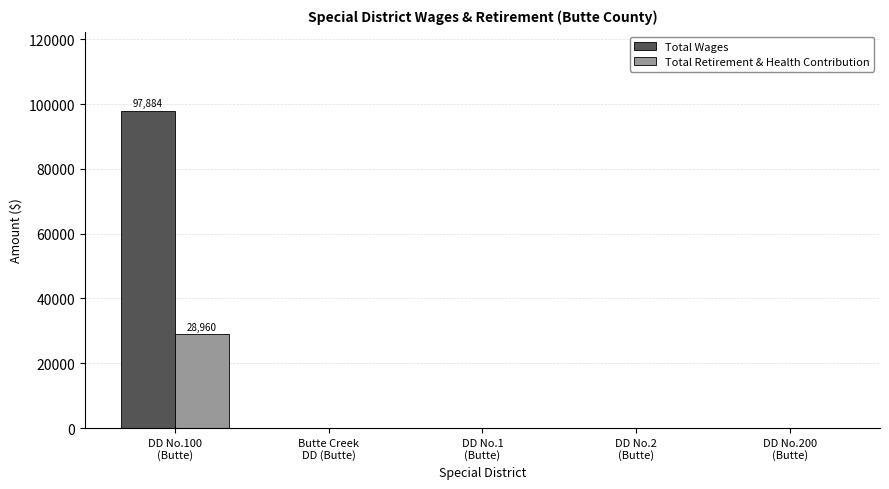

Reading left to right, what are all the values shown in this chart?

Total Wages: DD No.100
(Butte)=97884	Butte Creek
DD (Butte)=0	DD No.1
(Butte)=0	DD No.2
(Butte)=0	DD No.200
(Butte)=0
Total Retirement & Health Contribution: DD No.100
(Butte)=28960	Butte Creek
DD (Butte)=0	DD No.1
(Butte)=0	DD No.2
(Butte)=0	DD No.200
(Butte)=0